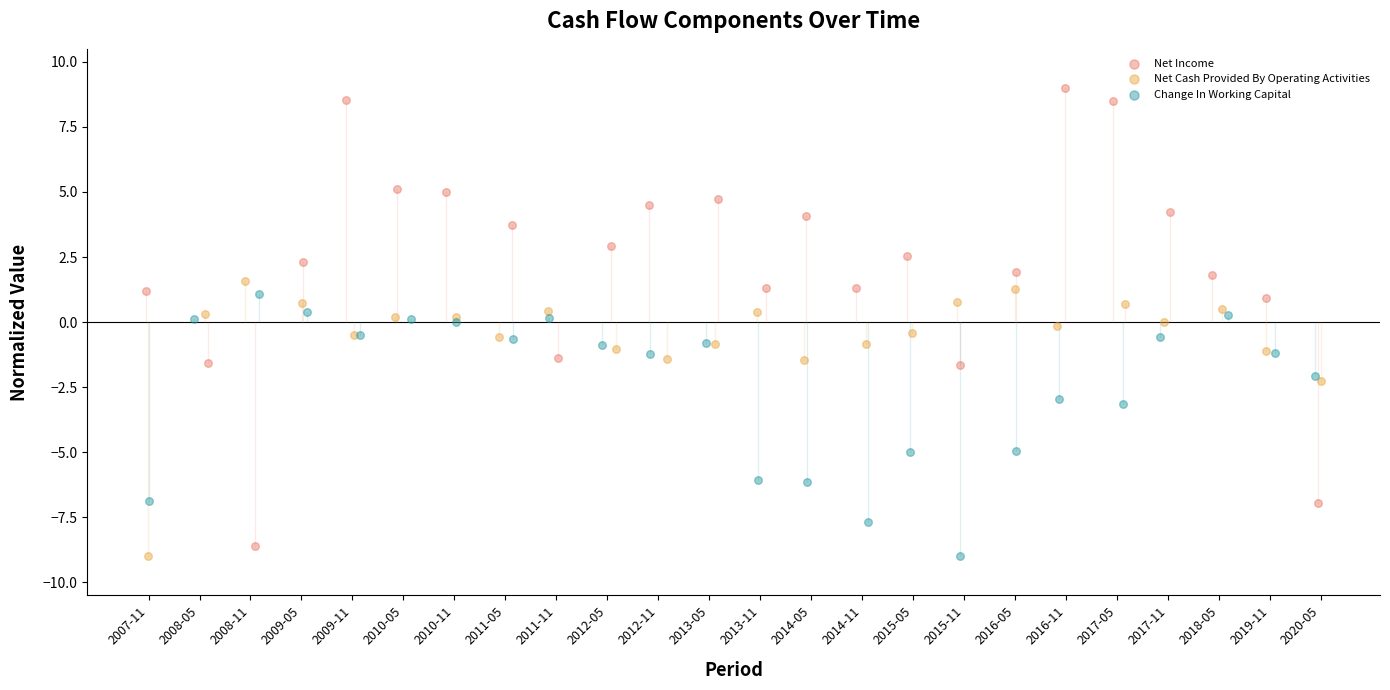

Which series has the widest spread of Y values?

Net Income